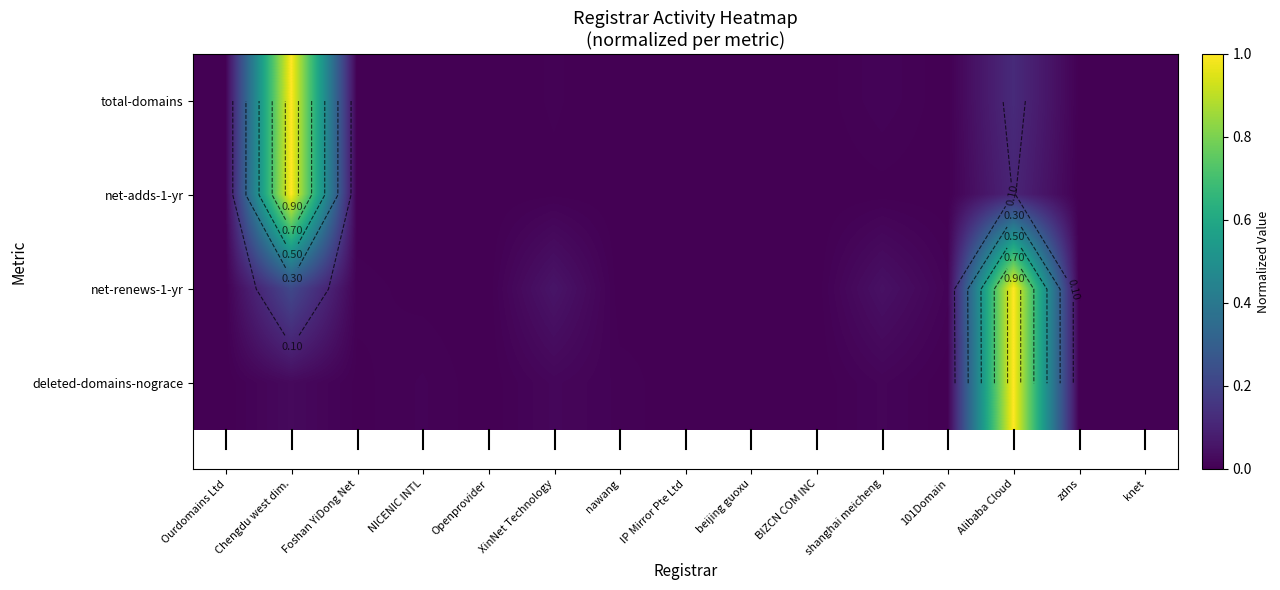

At nawang, list the series in order from largest to smallest.

deleted-domains-nograce, total-domains, net-adds-1-yr, net-renews-1-yr